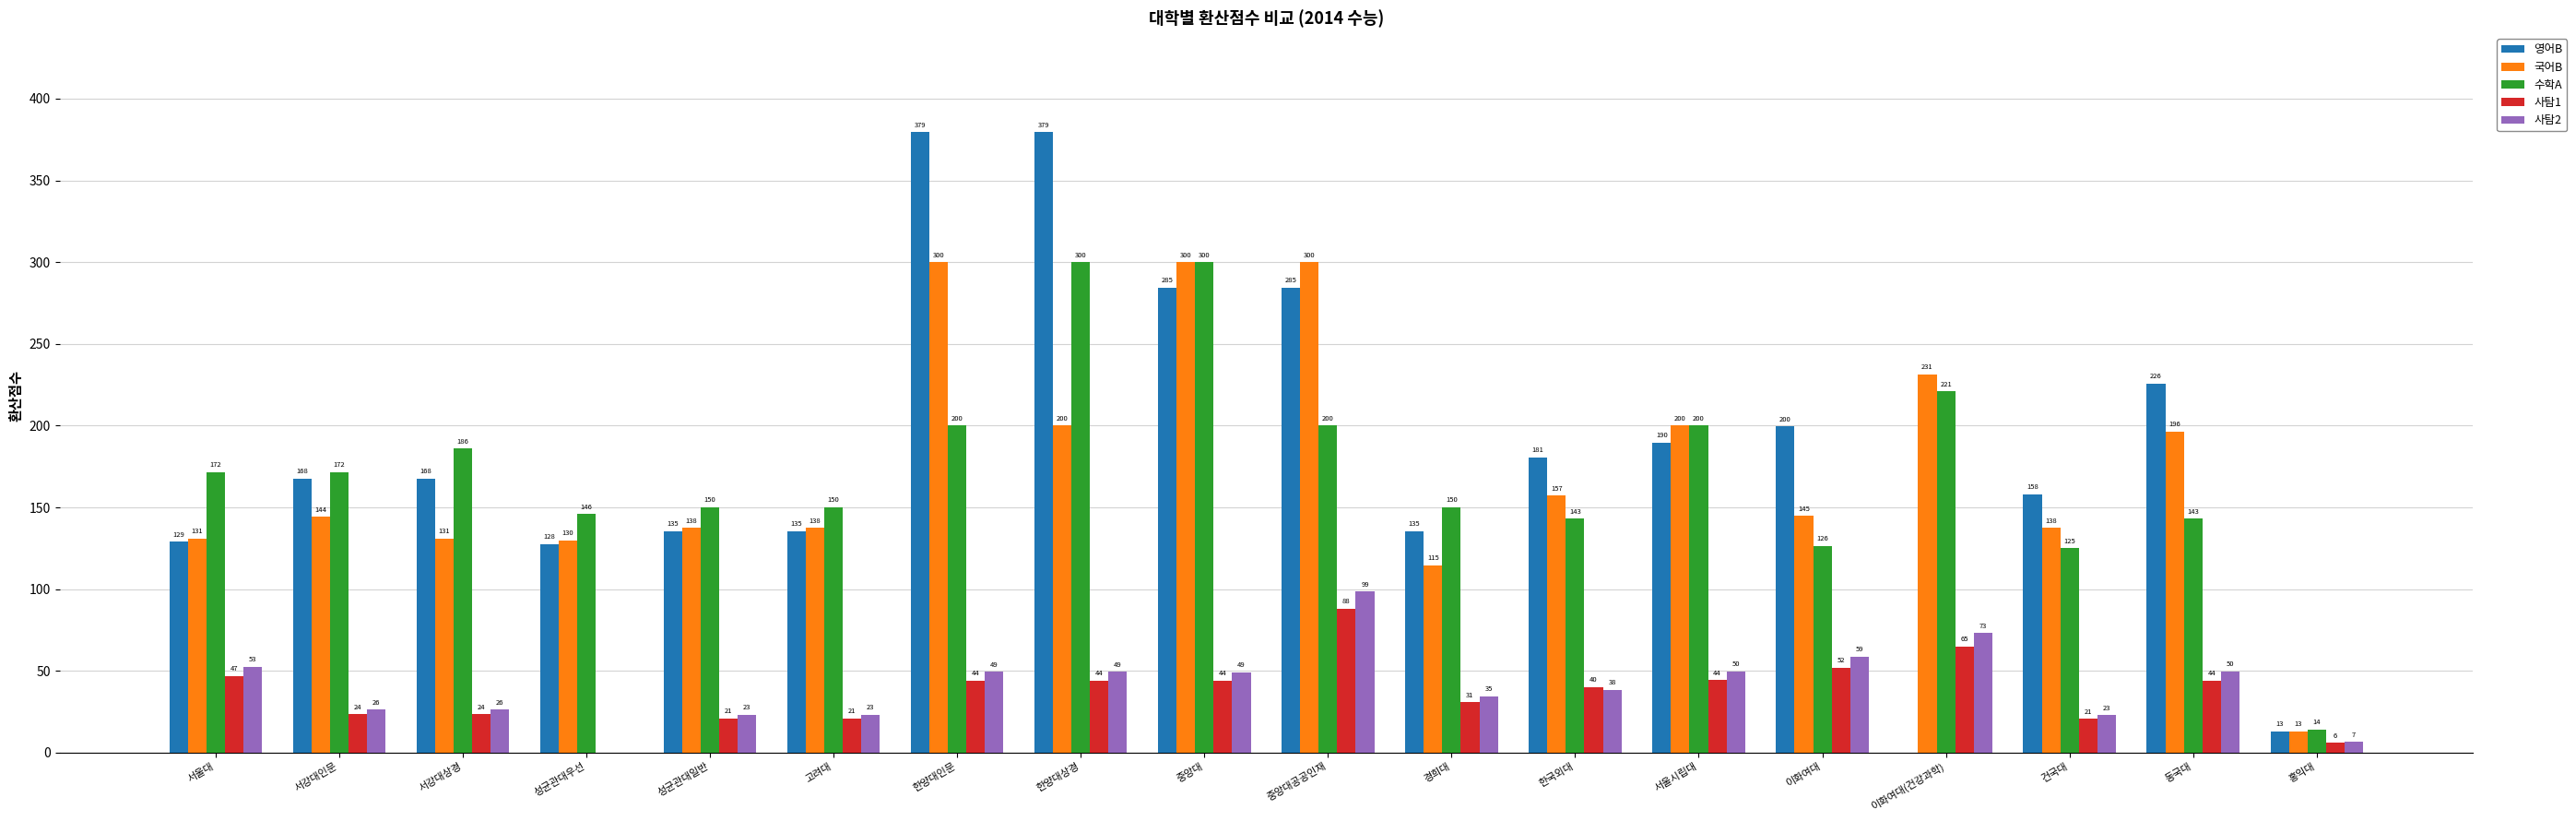

How many positive values does the 사탐1 series have?

17